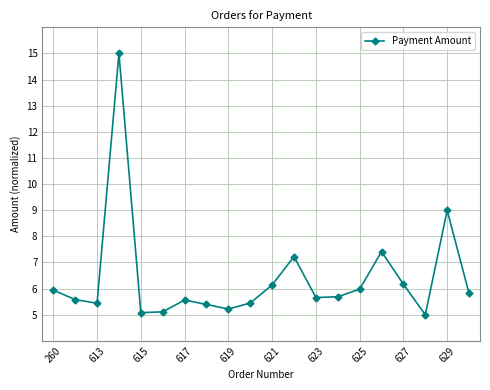

What is the smallest value displayed?

5.0